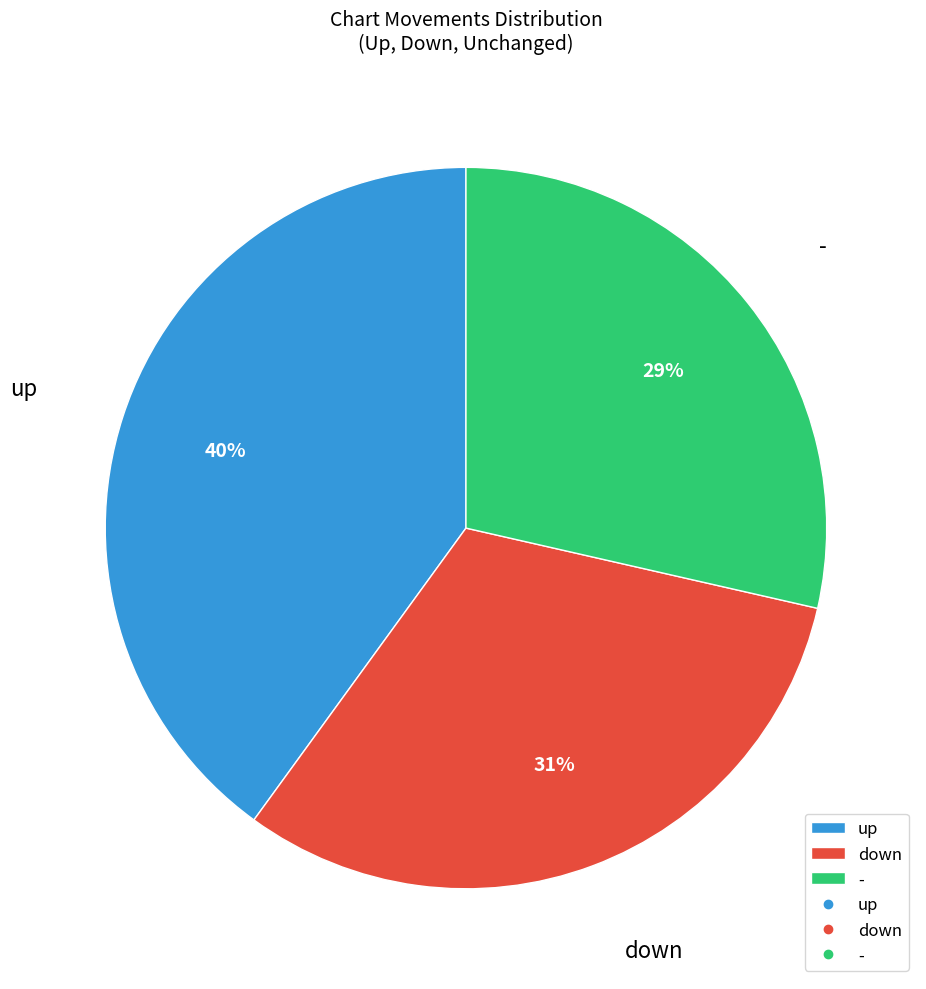

Is up the majority of the pie?

No